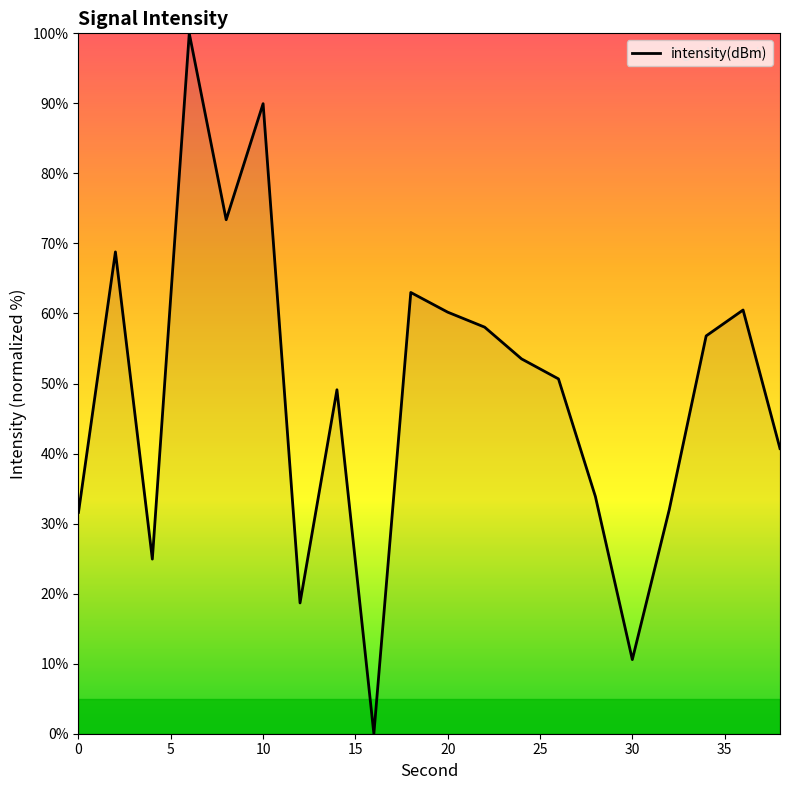

What is the greatest value displayed?

100.0